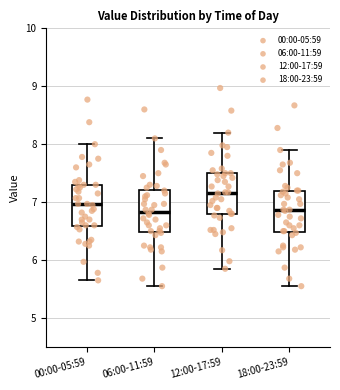

Reading left to right, transcribe this box plot: for each box, give where its median line is, the range the box spans, and where its two whiskers end, as read against the y-axis. The values are not printed on the chart, so give them approximately, as read against the axis.

00:00-05:59: median 7.0, box 6.6 to 7.3, whiskers 5.7 to 8.0
06:00-11:59: median 6.8, box 6.5 to 7.2, whiskers 5.6 to 8.1
12:00-17:59: median 7.2, box 6.8 to 7.5, whiskers 5.9 to 8.2
18:00-23:59: median 6.9, box 6.5 to 7.2, whiskers 5.6 to 7.9